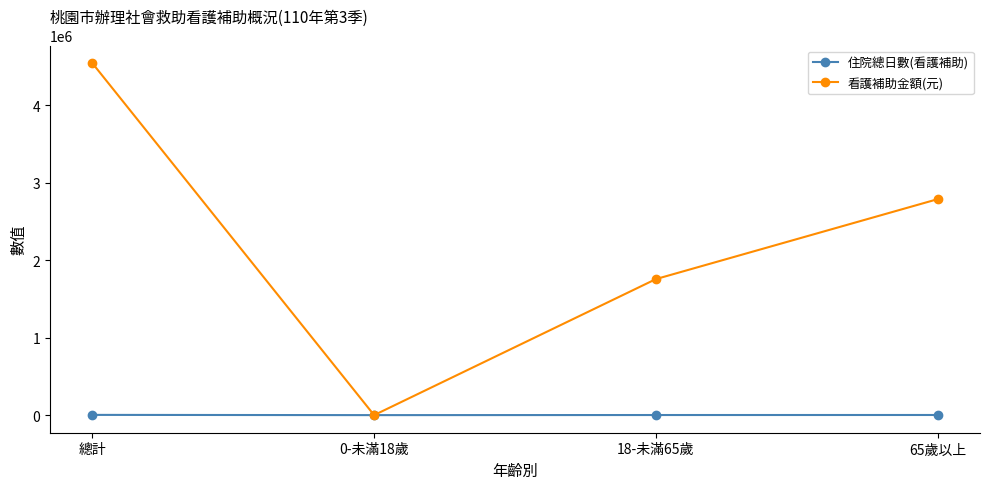

Rank the series by their maximum value, from highest to lowest.

看護補助金額(元), 住院總日數(看護補助)